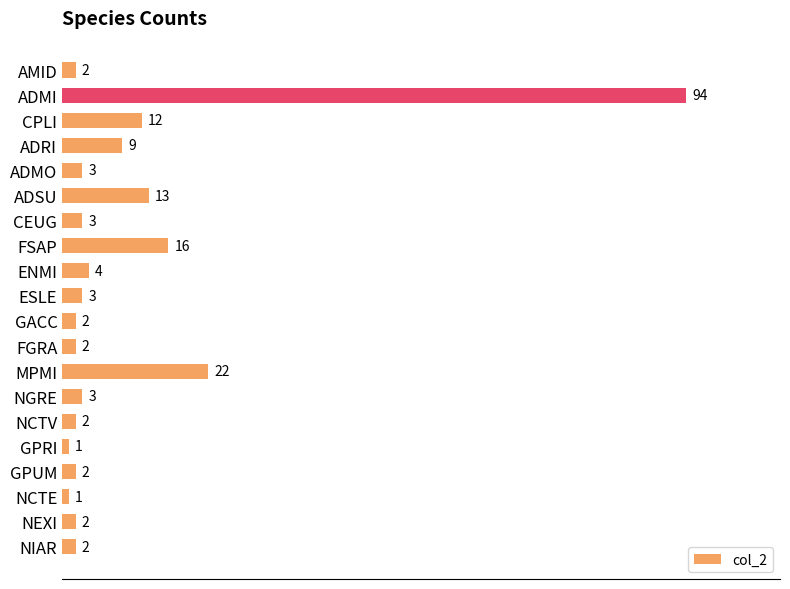

Reading top to bottom, transcribe all the data shown in this chart.

AMID=2	ADMI=94	CPLI=12	ADRI=9	ADMO=3	ADSU=13	CEUG=3	FSAP=16	ENMI=4	ESLE=3	GACC=2	FGRA=2	MPMI=22	NGRE=3	NCTV=2	GPRI=1	GPUM=2	NCTE=1	NEXI=2	NIAR=2